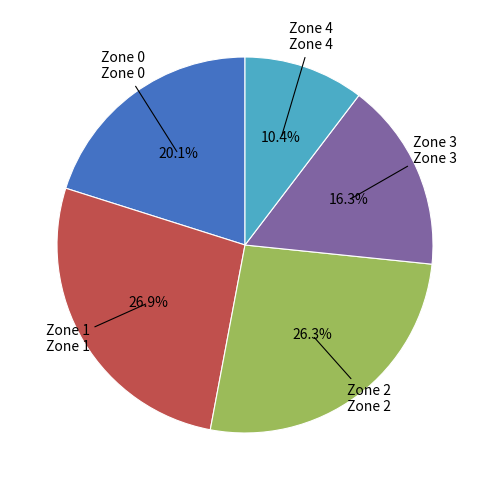

What percentage is the Zone 2 slice, to the nearest percent?

26%